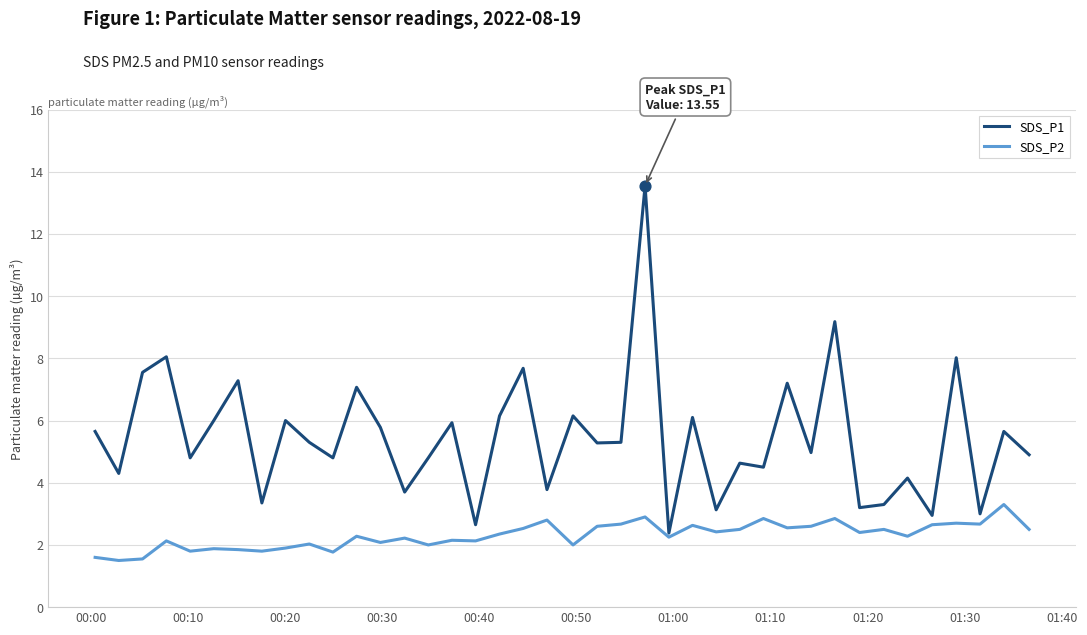

Which series has the largest total across all categories?

SDS_P1